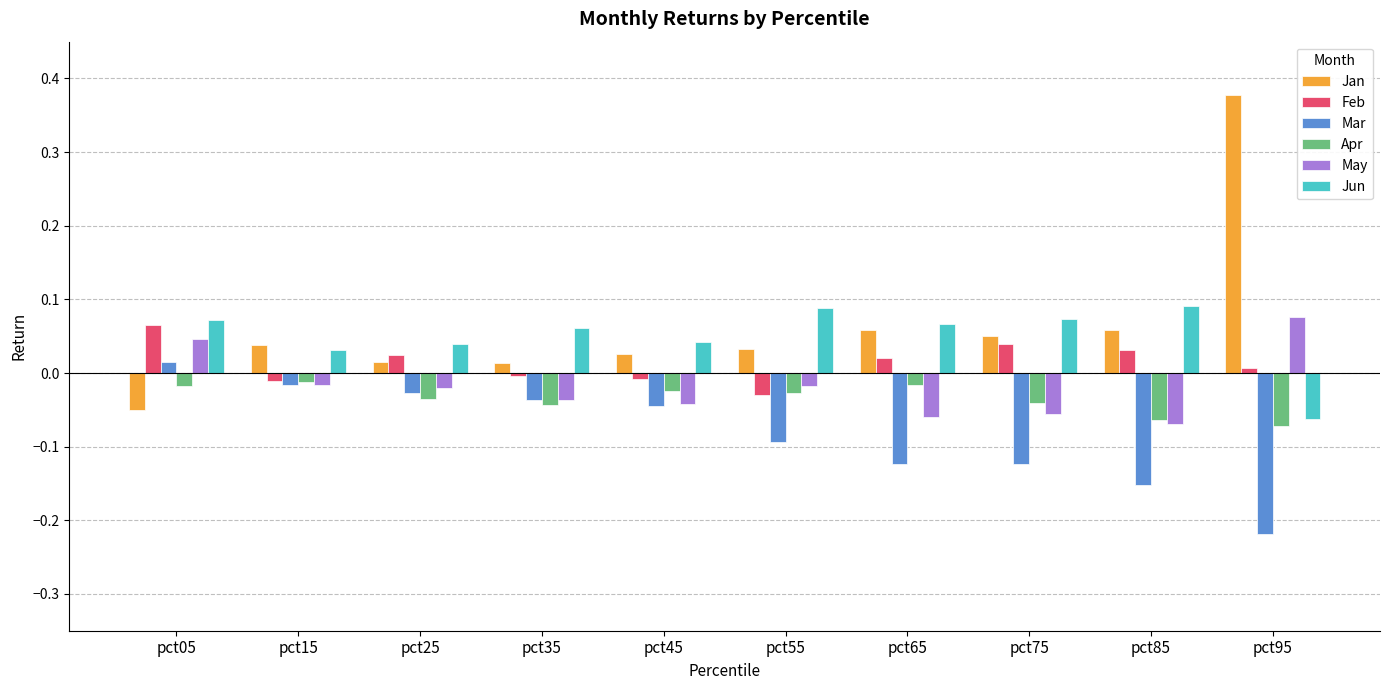

Is it true that Jan equals 0.0 at pct75?

True